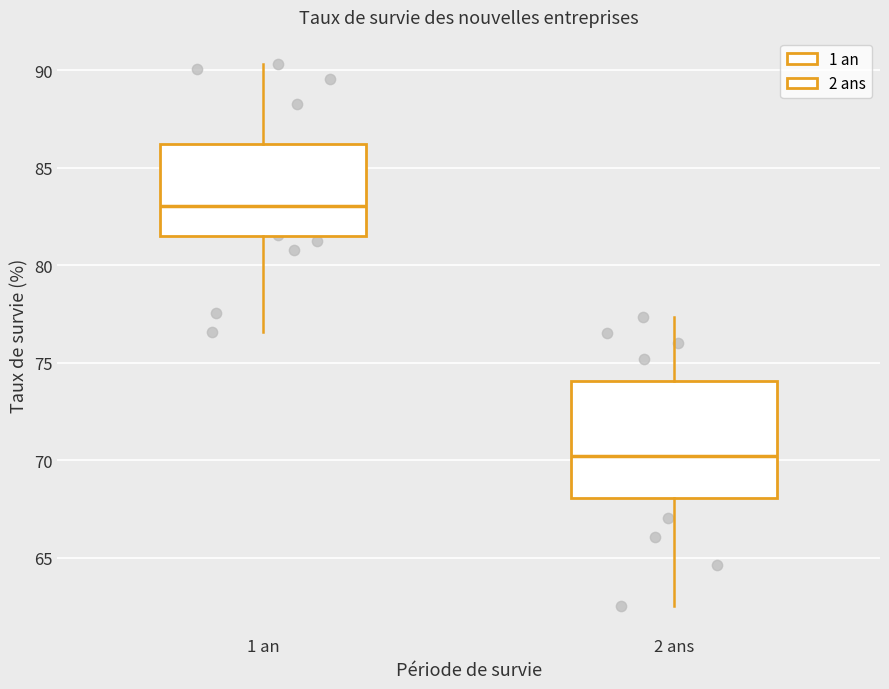

Reading left to right, read every box against the y-axis: the position of its median line, the range the box covers, and the ends of its whiskers. The values are not printed on the chart, so give them approximately, as read against the axis.

1 an: median 83.0, box 81.5 to 86.5, whiskers 76.5 to 90.5
2 ans: median 70.0, box 68.0 to 74.0, whiskers 62.5 to 77.5